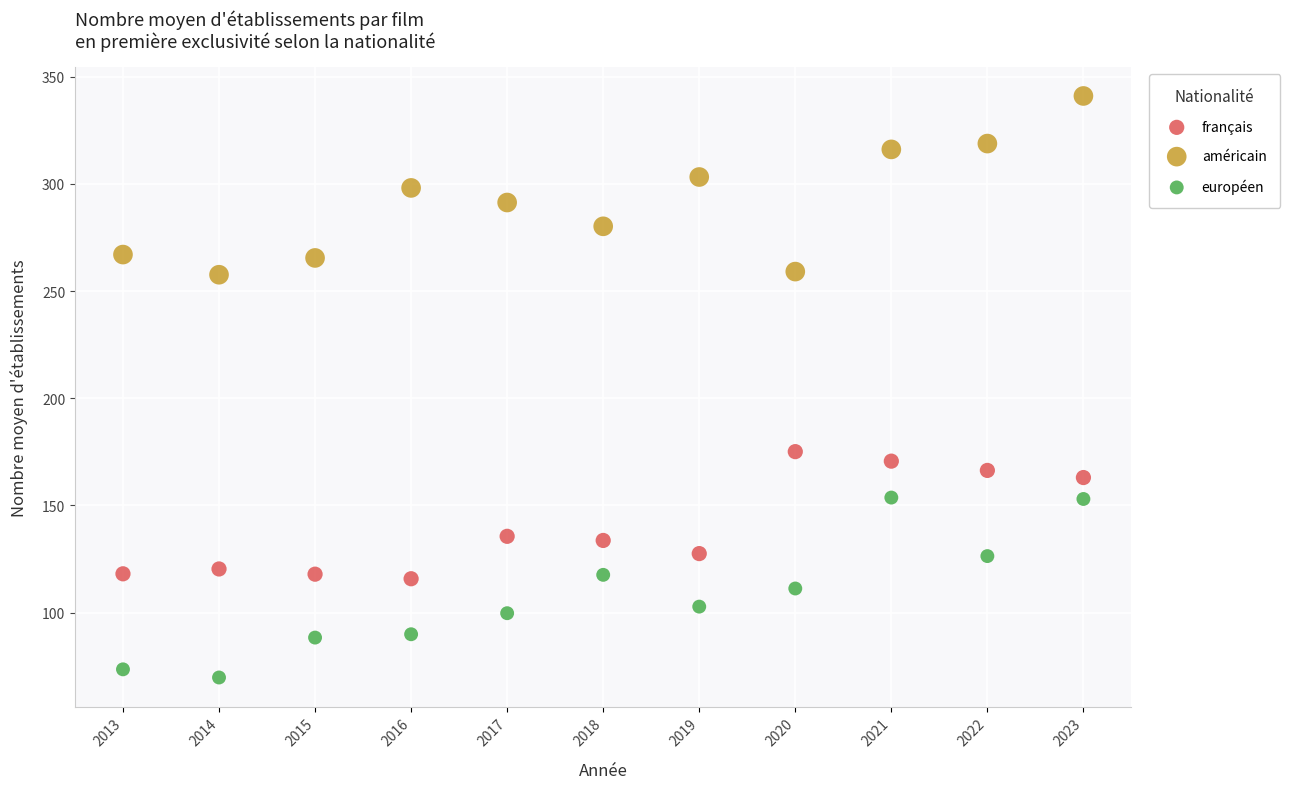

What is the X range (max minus min) for the scatter plot?

10.0